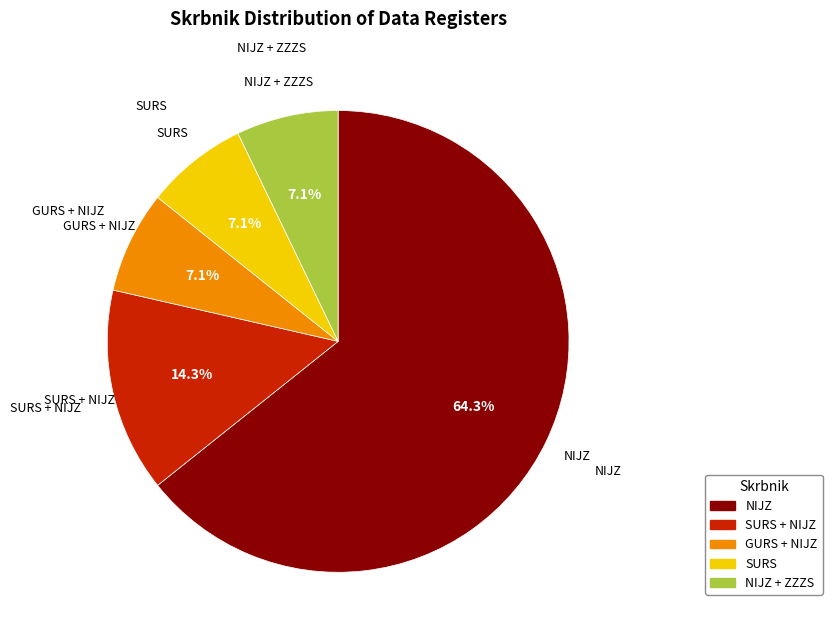

Is it true that SURS is 7% of the pie?

True